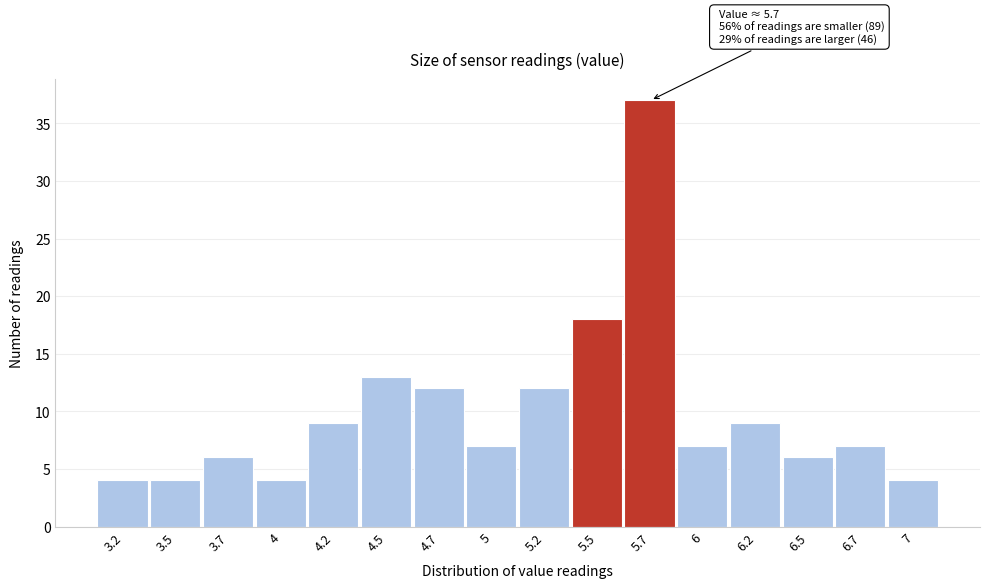

Reading left to right, transcribe all the data shown in this chart.

3.2=4	3.5=4	3.7=6	4=4	4.2=9	4.5=13	4.7=12	5=7	5.2=12	5.5=18	5.7=37	6=7	6.2=9	6.5=6	6.7=7	7=4